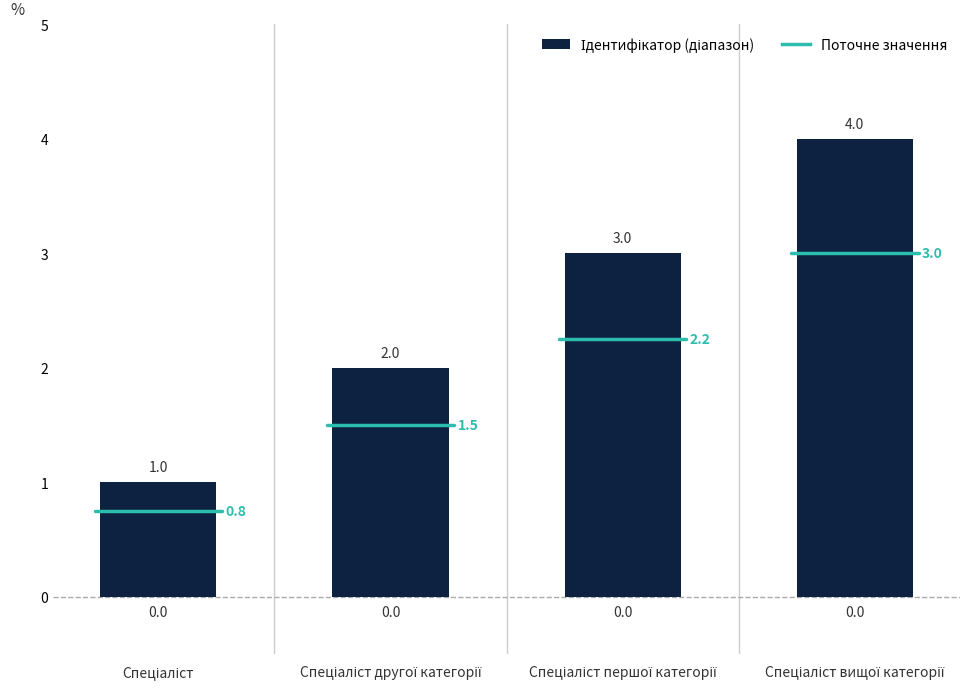

At which category does the chart reach its minimum across all series?

Спеціаліст